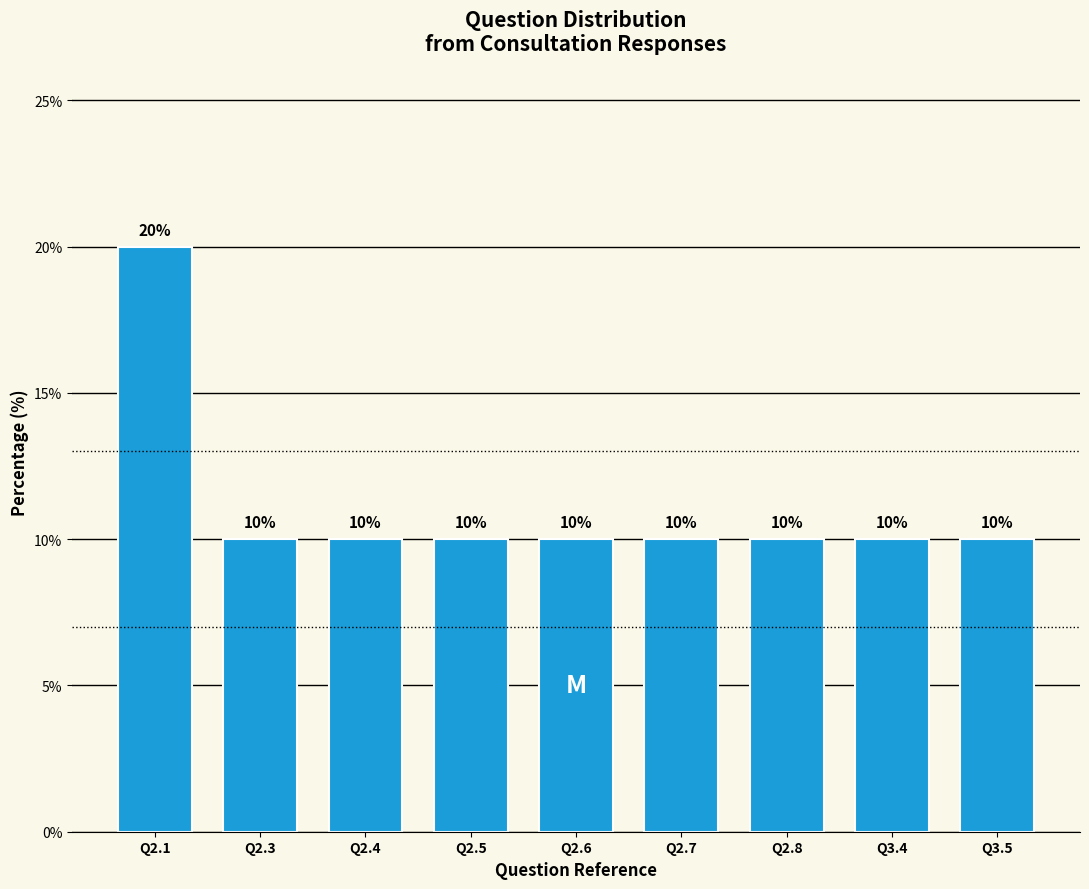

Reading left to right, extract all data points from this chart.

20	10	10	10	10	10	10	10	10